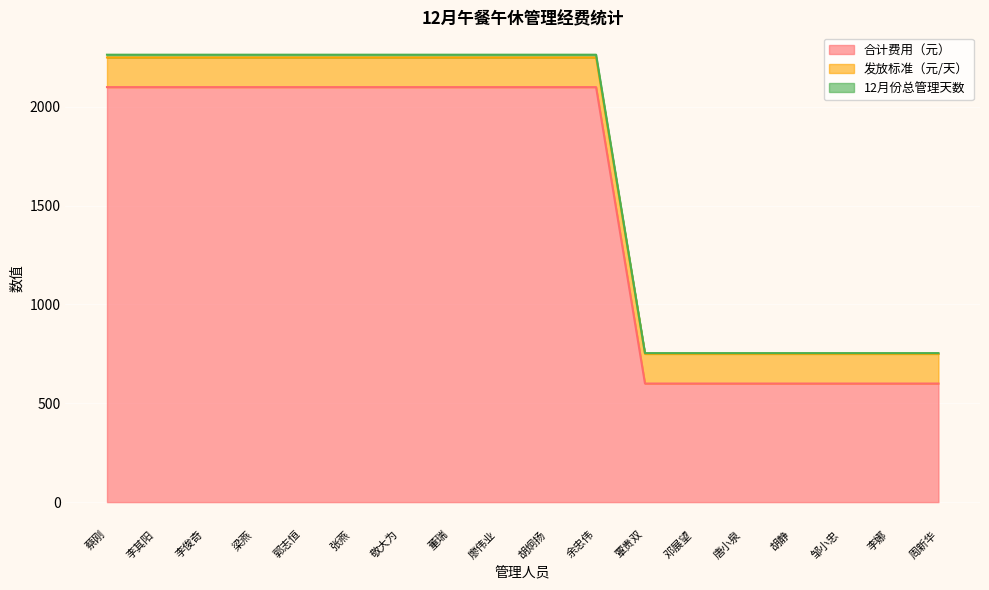

What is the maximum value for 合计费用（元）?

2100